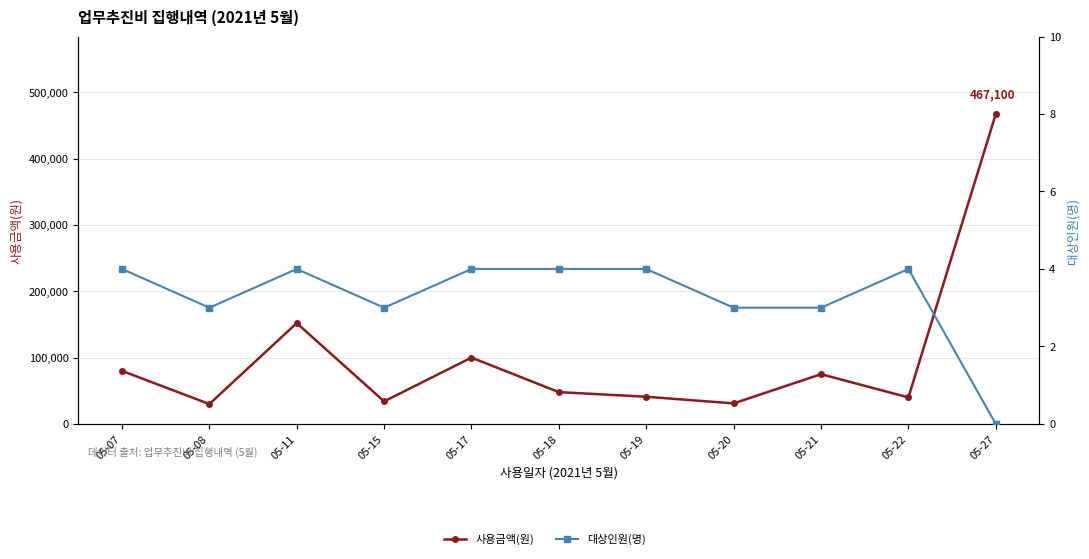

Count the number of data series in this chart.

2